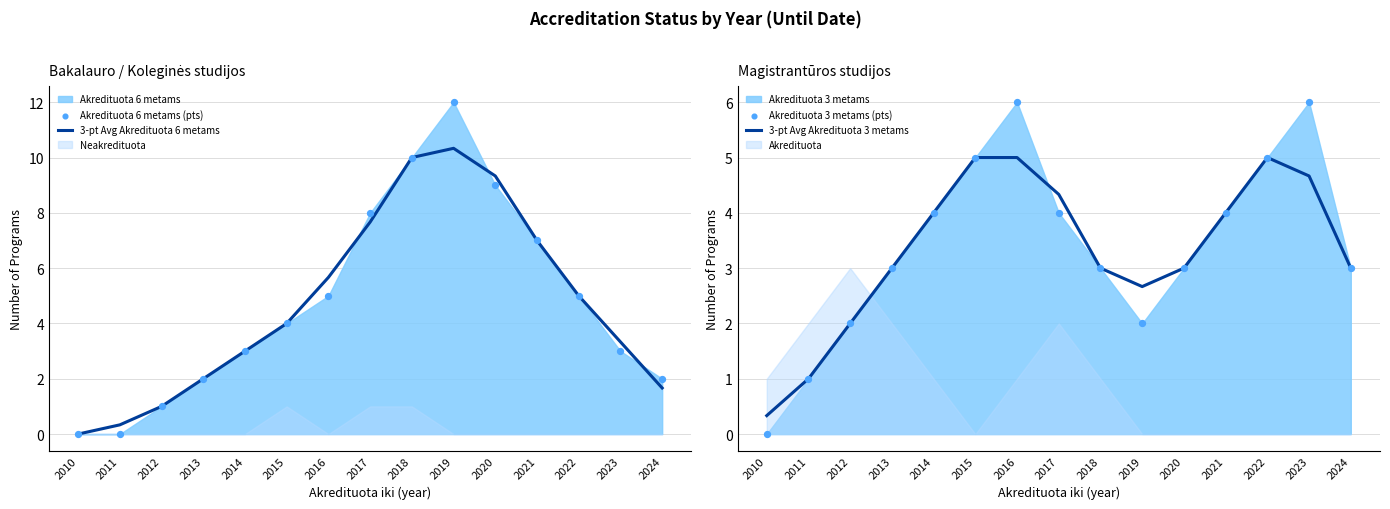

Which series has the largest total across all categories?

Akredituota 6 metams (pts)